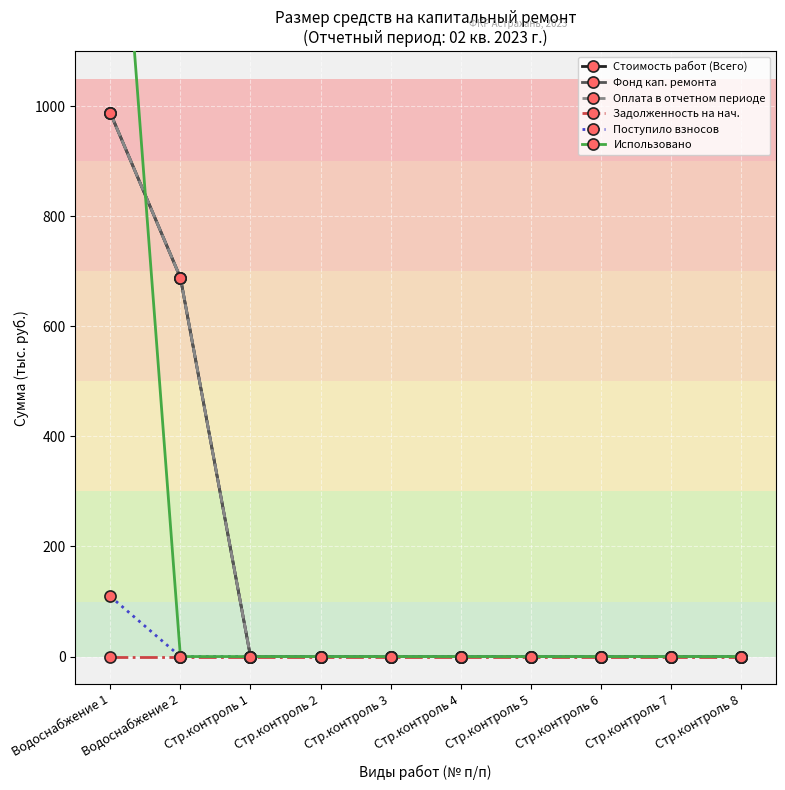

True or false: Задолженность на нач. and Фонд кап. ремонта intersect in this chart.

False